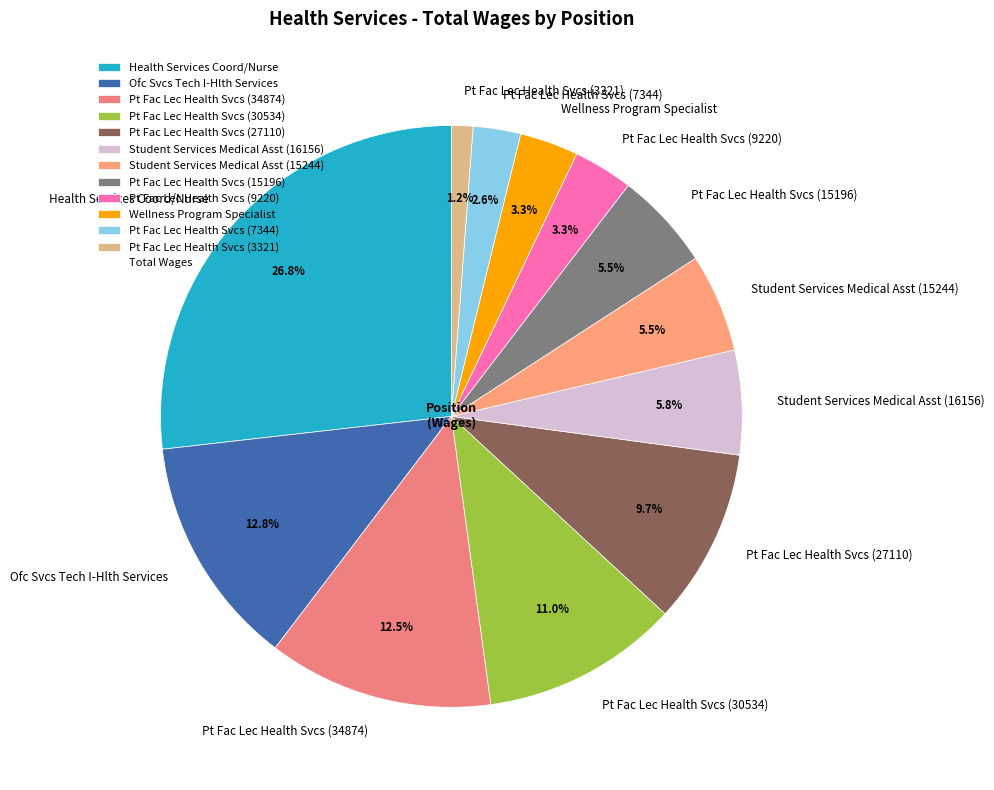

What is the ratio of the value at Pt Fac Lec Health Svcs (9220) to the value at Pt Fac Lec Health Svcs (34874)?

0.3